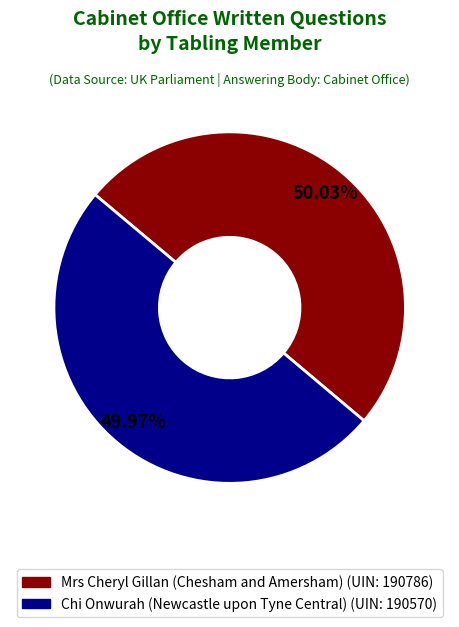

To the nearest percent, what portion does Mrs Cheryl Gillan (Chesham and Amersham) represent?

50%